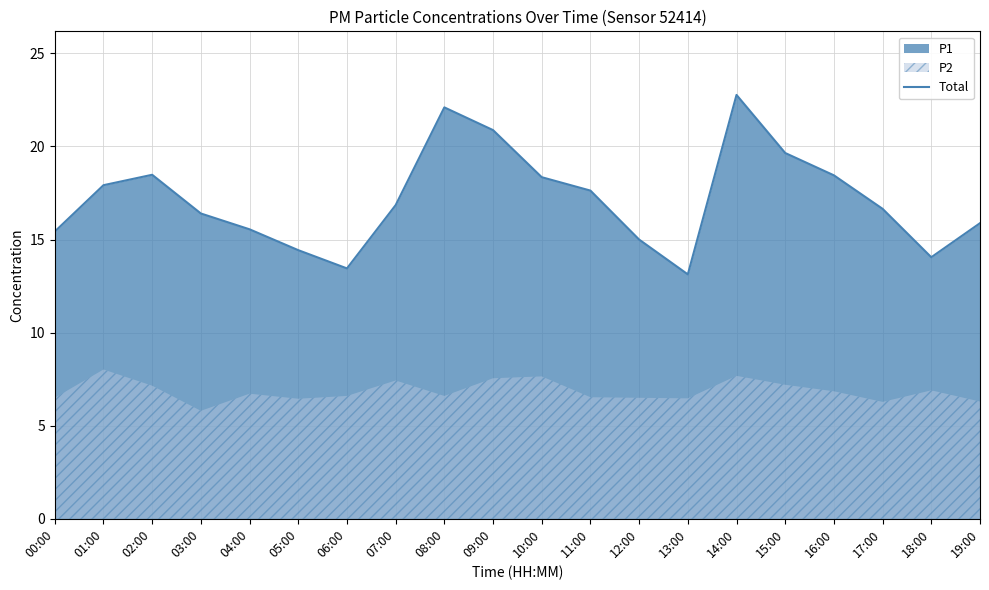

What is the ratio of the value at 10:00 to the value at 12:00?

1.2